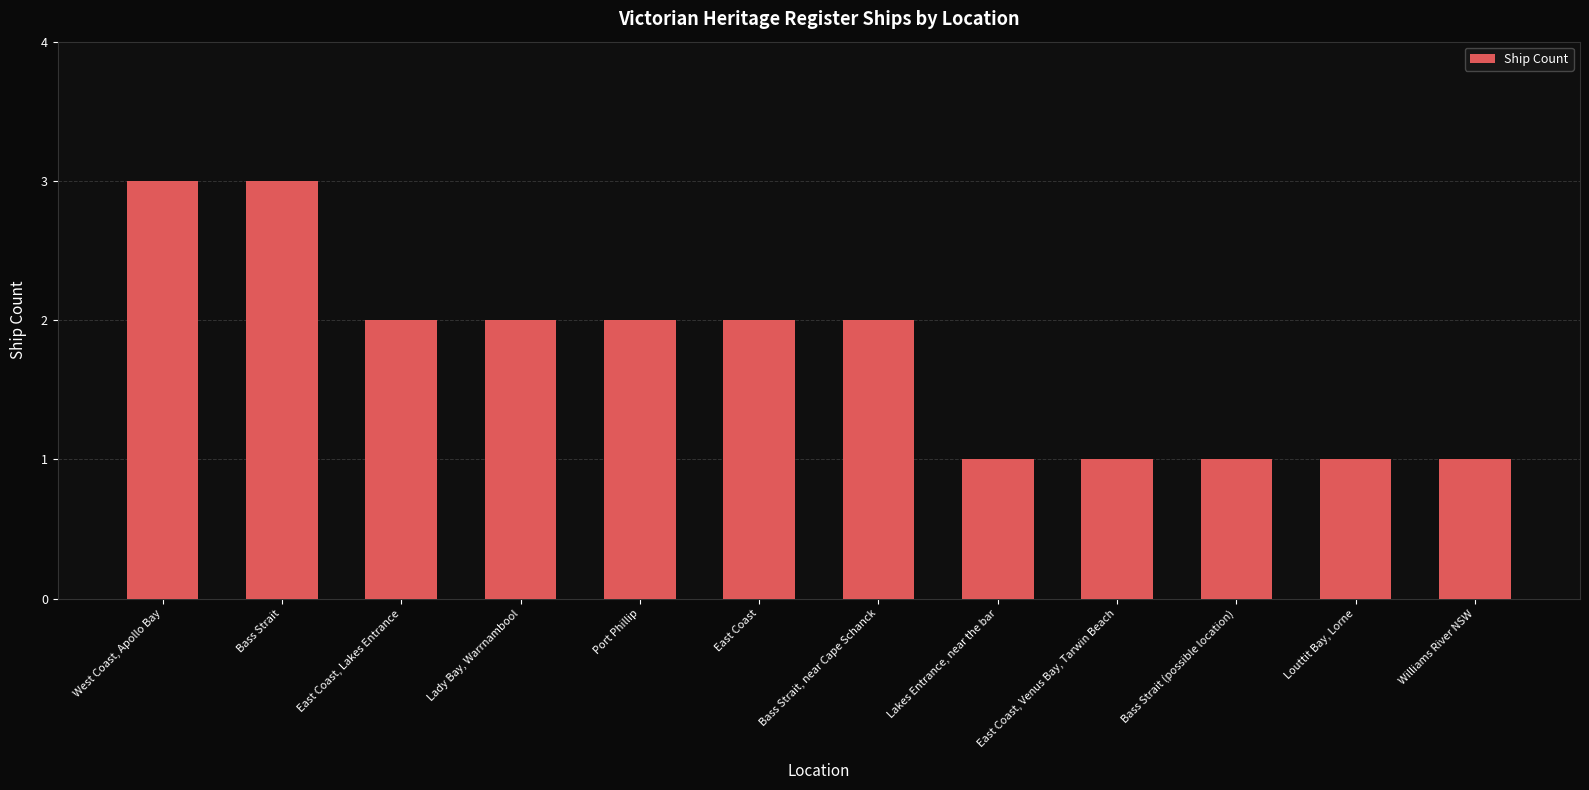

What is the greatest value displayed?

3